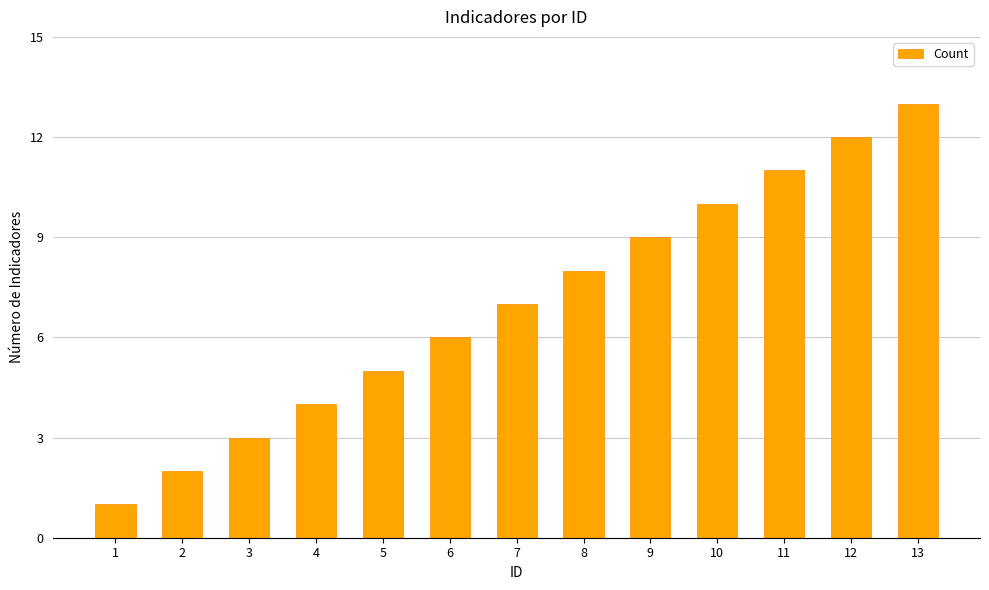

Reading left to right, list all the values displayed in this chart.

1	2	3	4	5	6	7	8	9	10	11	12	13